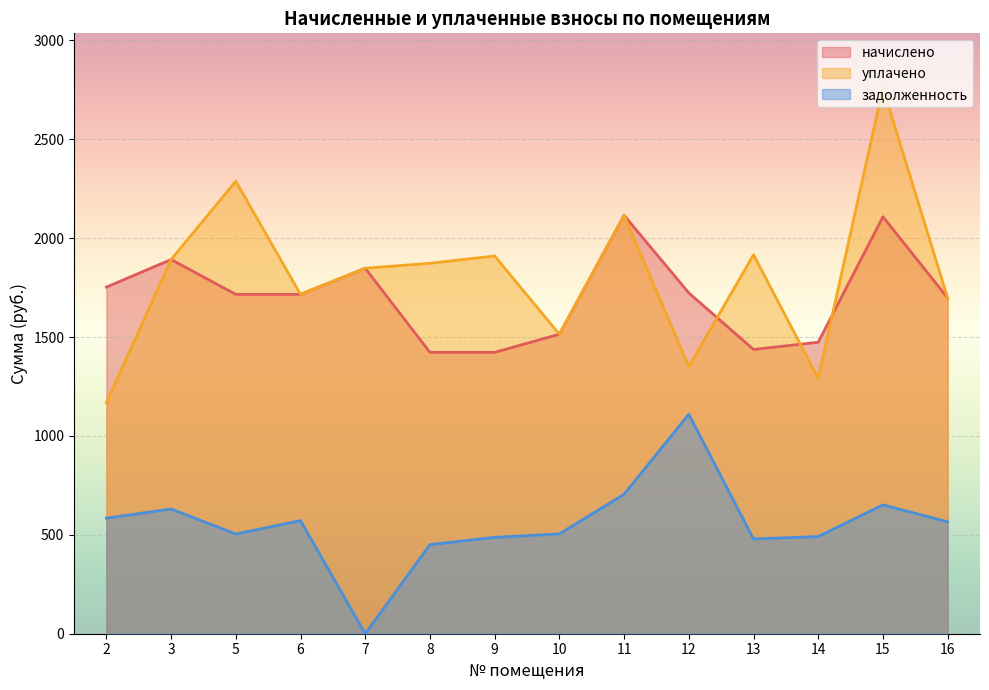

Between 5 and 6, which is larger?

5